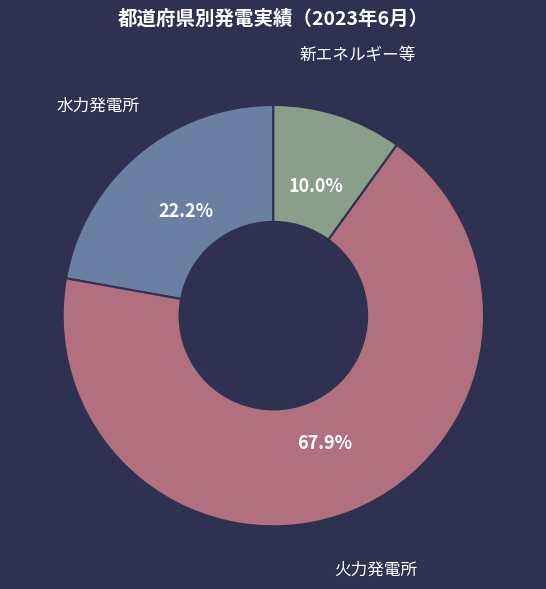

Does any single category account for the majority?

Yes